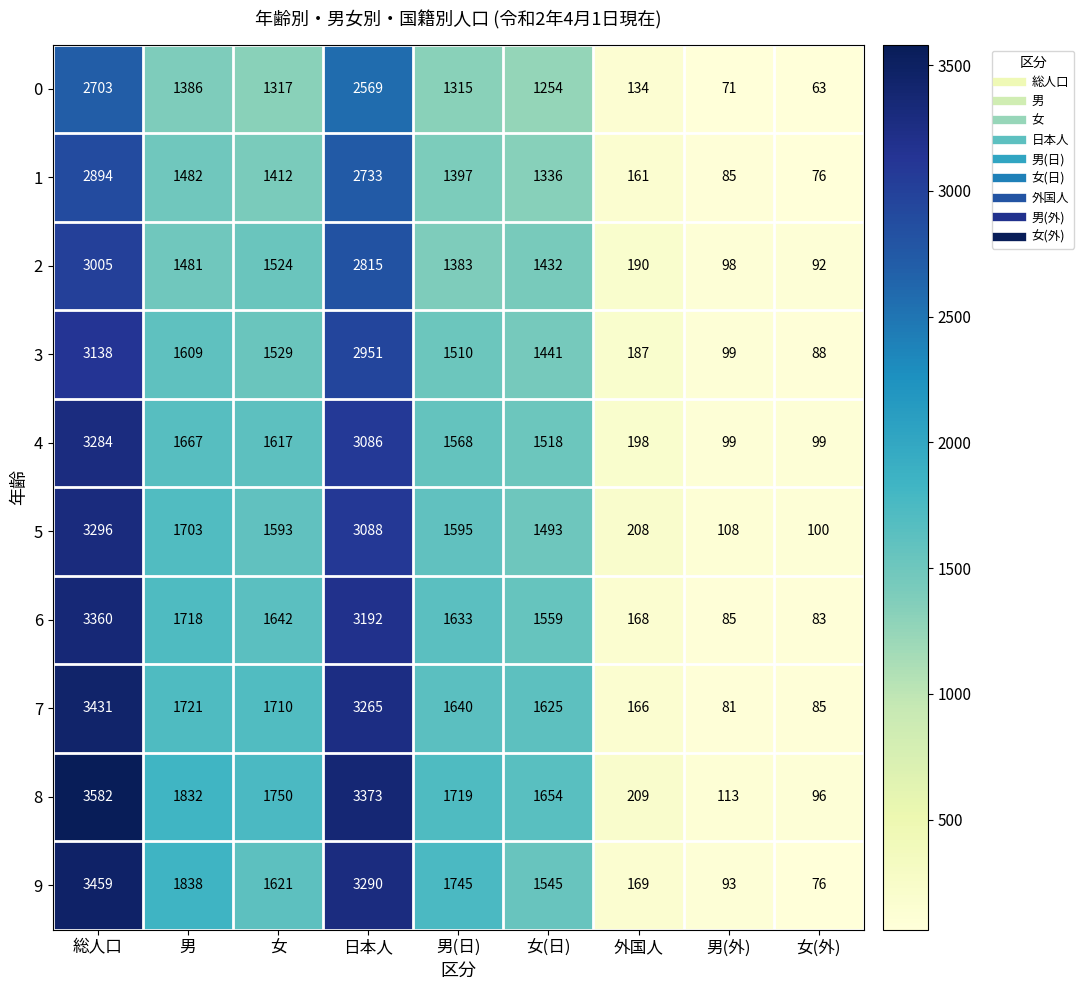

How many data points in 2 are less than 1432?

4